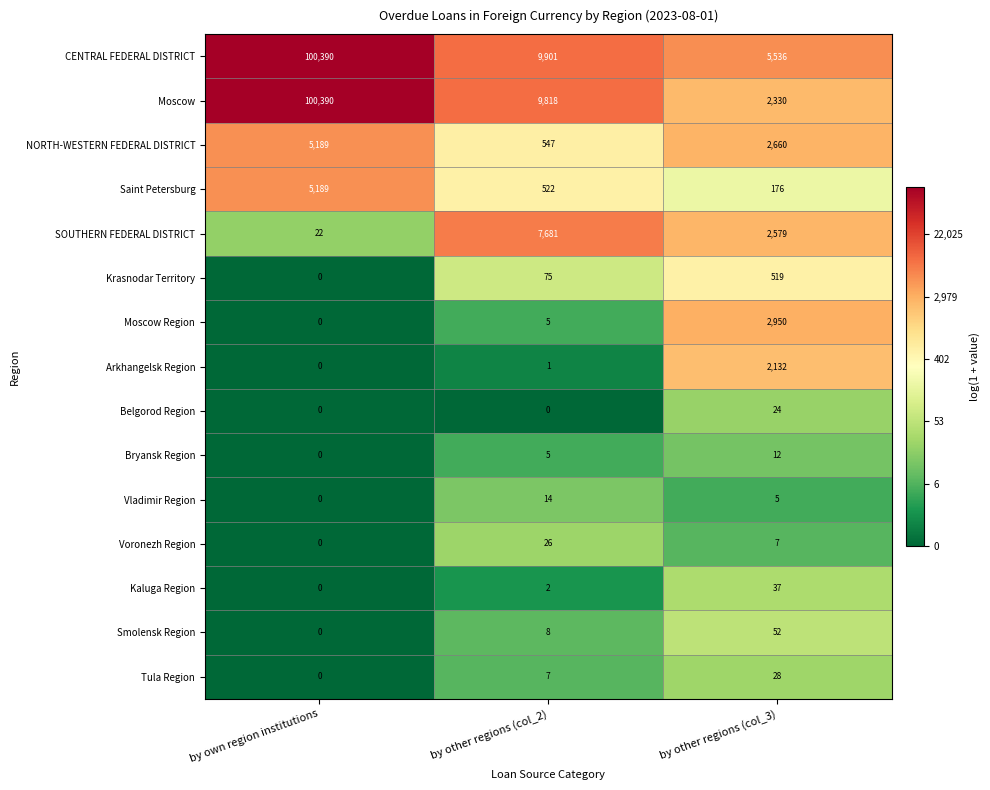

Which category has the highest value in the Saint Petersburg series?

by own region institutions